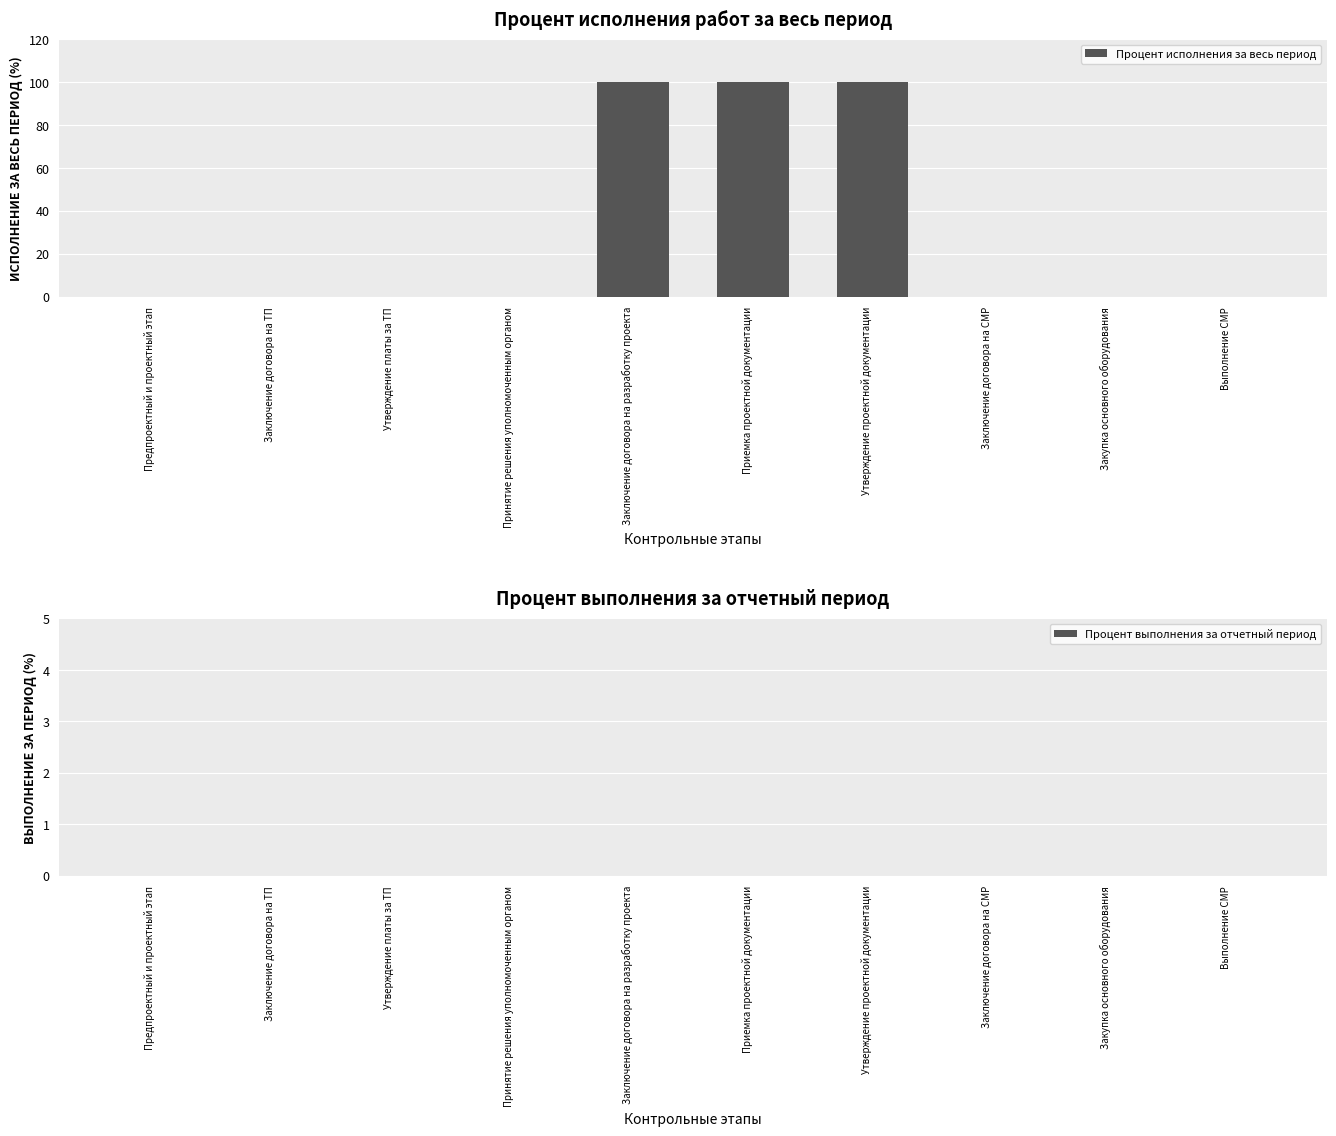

What is the change in value from Утверждение проектной документации to Закупка основного оборудования?

-100